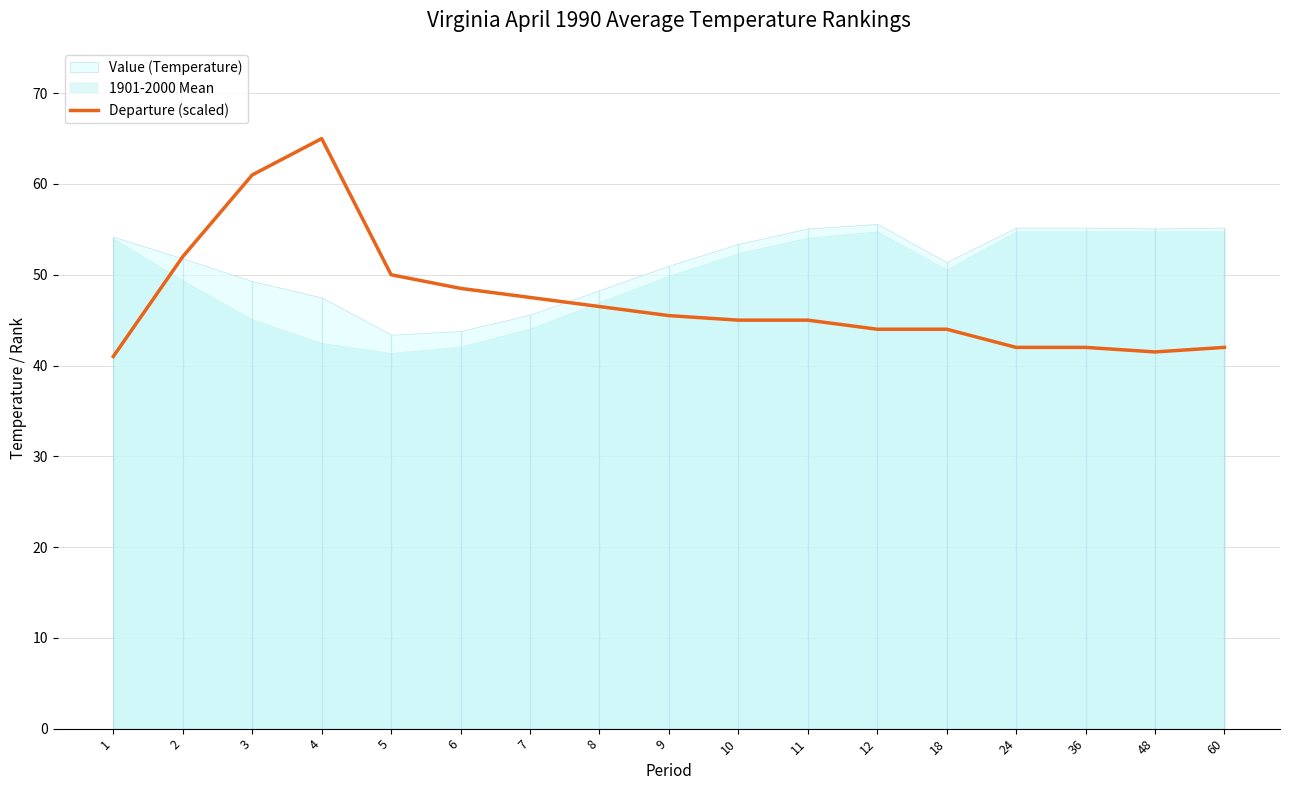

What is the change in value from 6 to 36?

-6.5